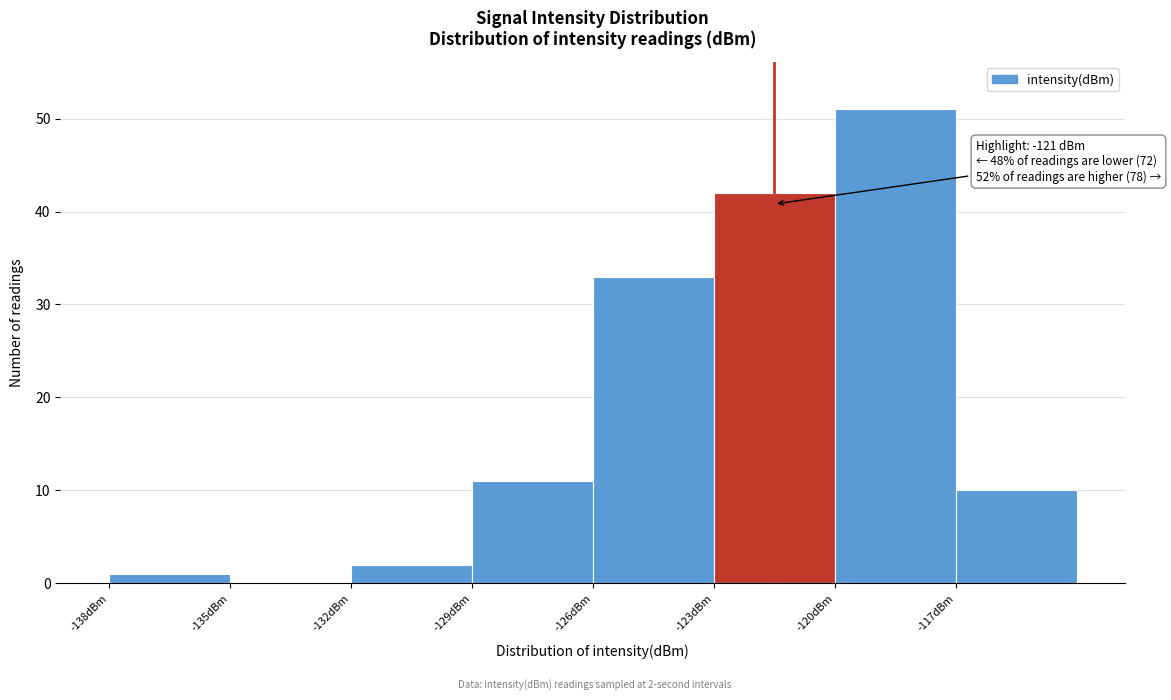

Which range on the x-axis has the tallest bar?

-120 to -117